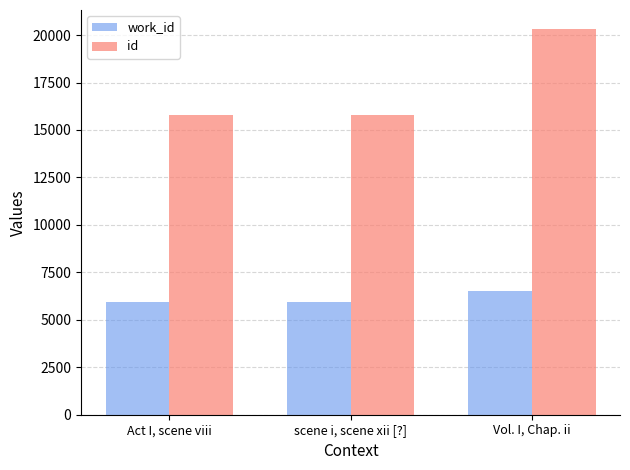

At how many categories does at least one series exceed 13725?

3